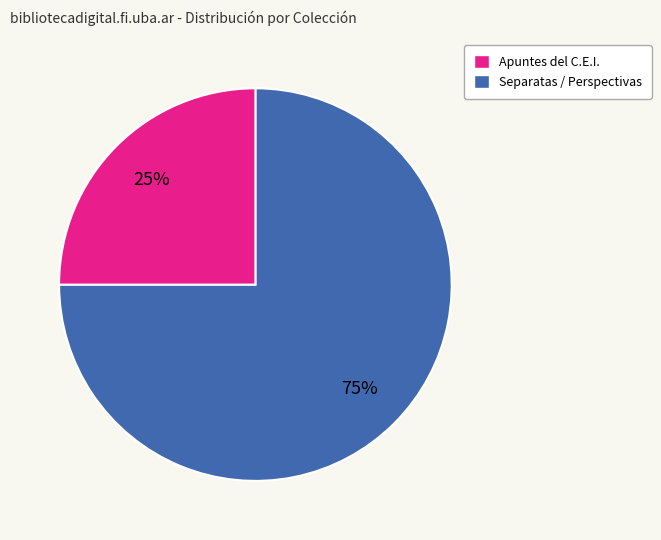

To the nearest percent, what is the difference between the largest and smallest slice percentages?

50%